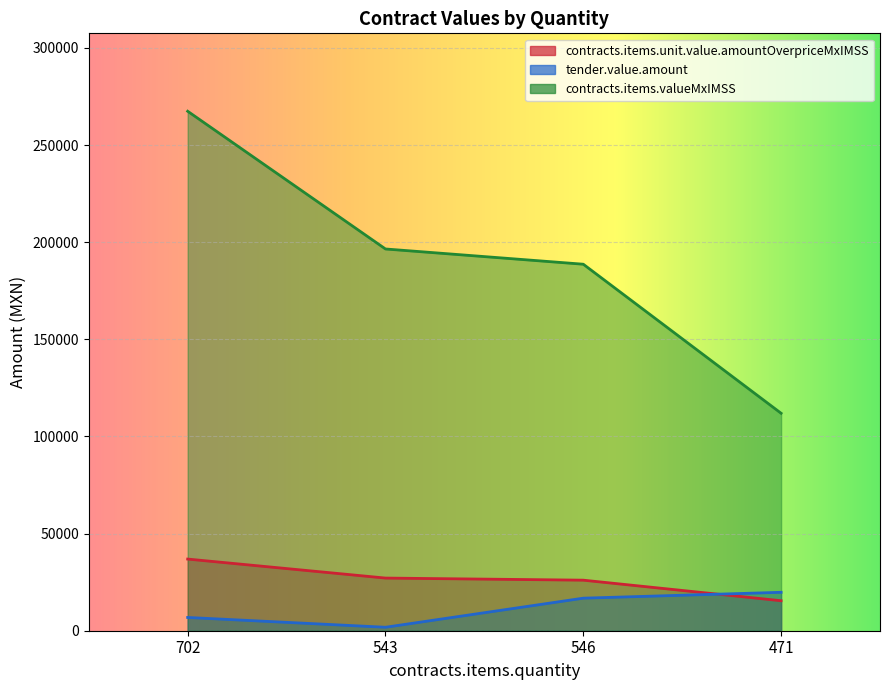

Reading right to left, what are all the values shown in this chart?

contracts.items.unit.value.amountOverpriceMxIMSS: 15441.3	26024.5	27106.6	36885.9
tender.value.amount: 19778.9	16756.2	1786.4	6826.6
contracts.items.valueMxIMSS: 111949.2	188677.9	196522.6	267422.7